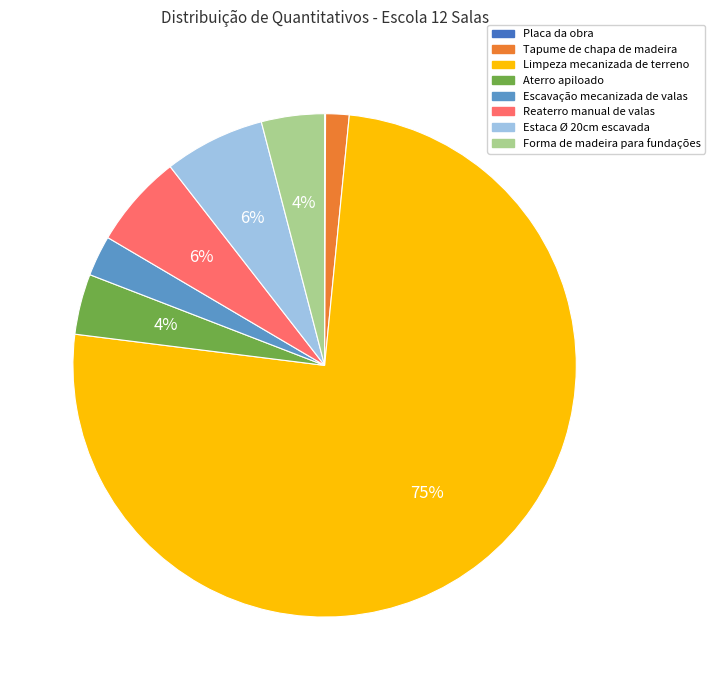

To the nearest percent, what portion does Escavação mecanizada de valas represent?

3%